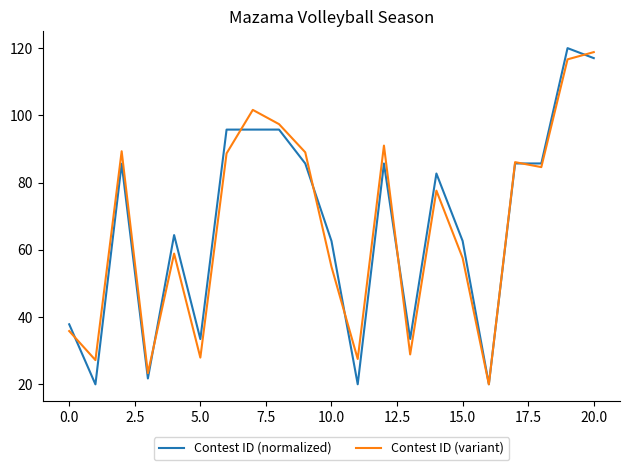

True or false: Contest ID (normalized) and Contest ID (variant) cross at least once.

True